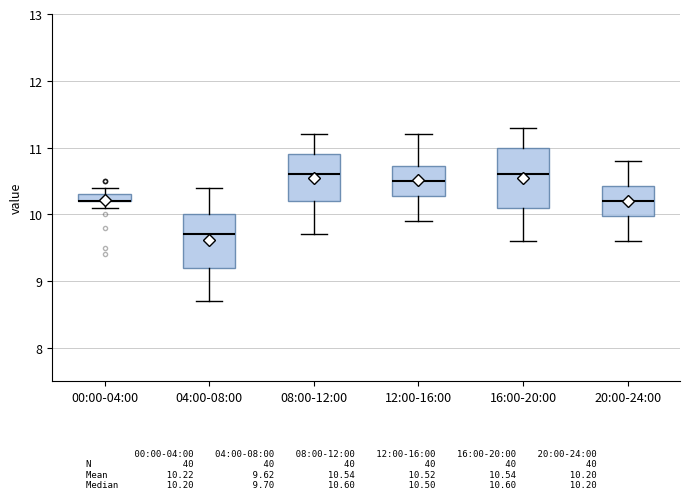

Where is the lower edge of the box for 08:00-12:00 on the y-axis? The values are not printed on the chart, so give them approximately, as read against the axis.

10.2